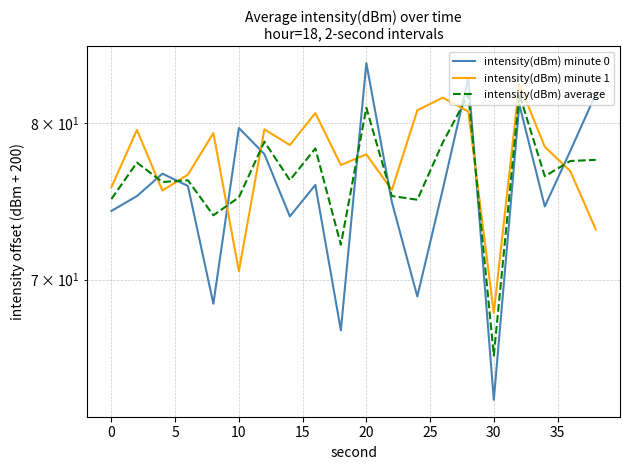

What are all the series names shown in the legend?

intensity(dBm) minute 0, intensity(dBm) minute 1, intensity(dBm) average